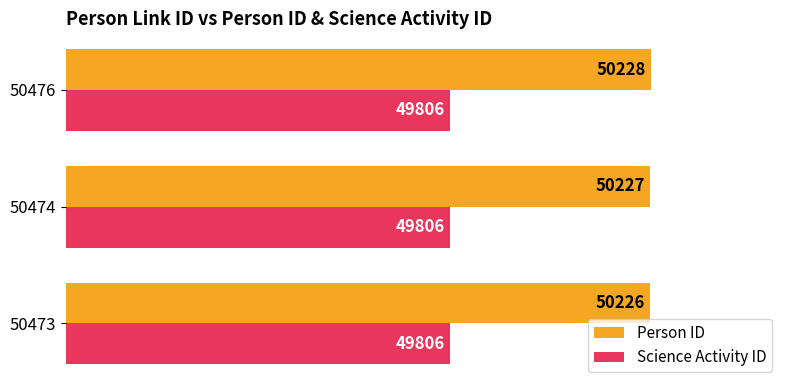

What are all the series names shown in the legend?

Person ID, Science Activity ID